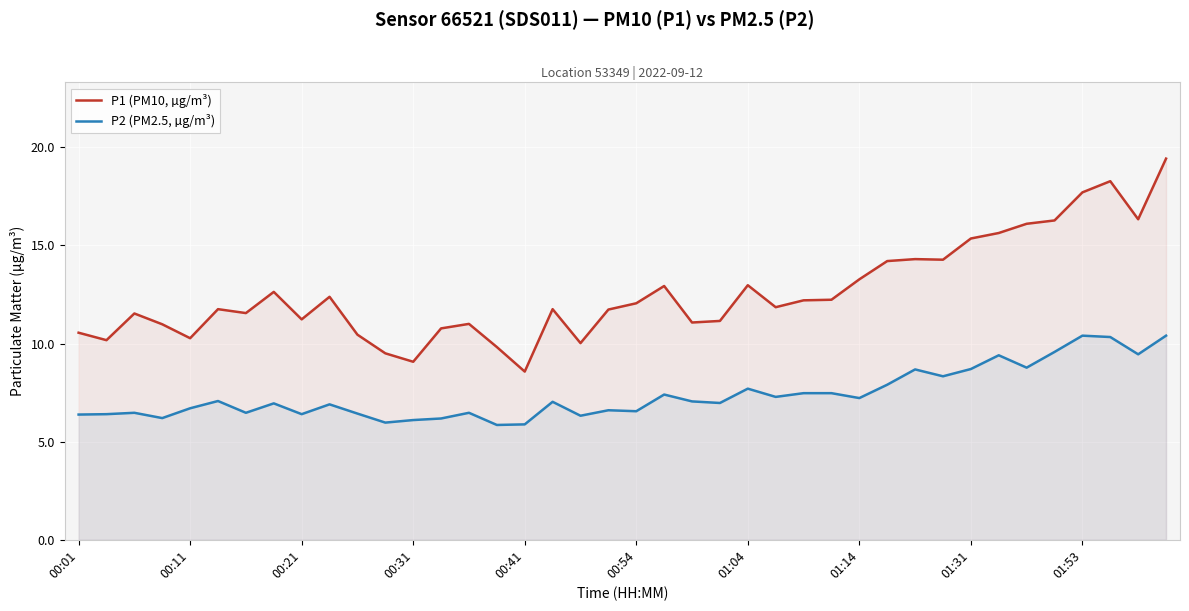

At which label does P1 (PM10, µg/m³) reach its peak?

39